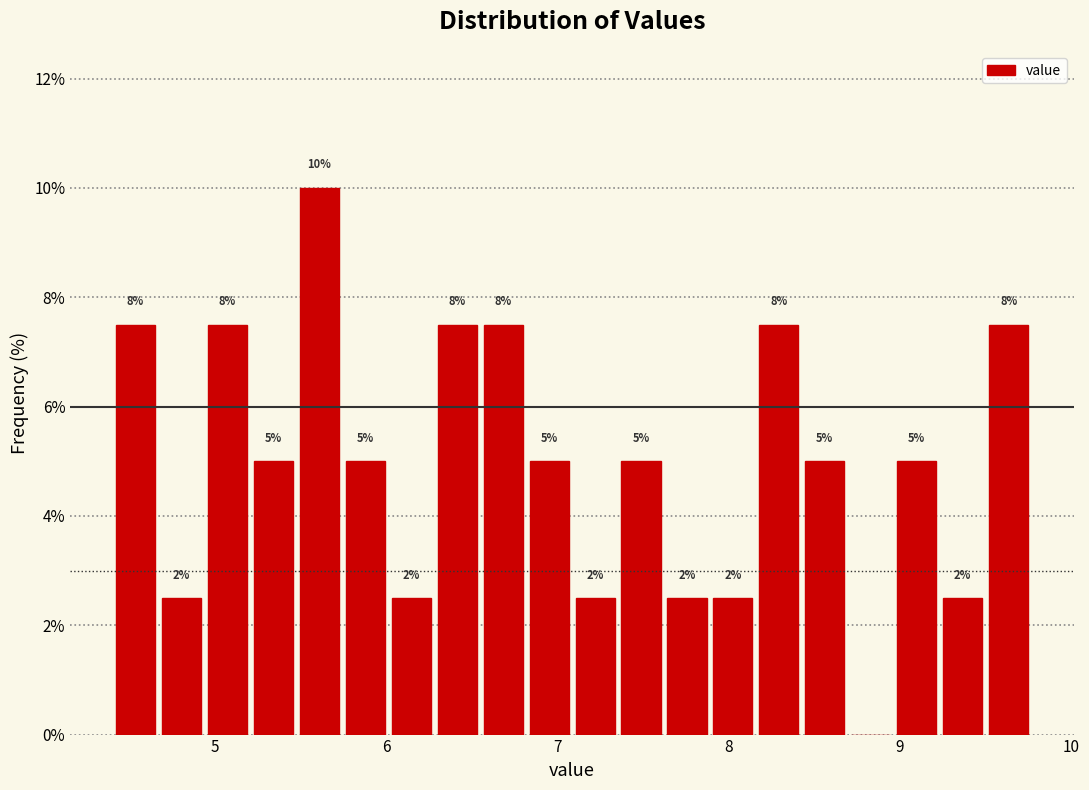

Read against the x-axis, roughly where is the centre of the tallest bar?

5.6